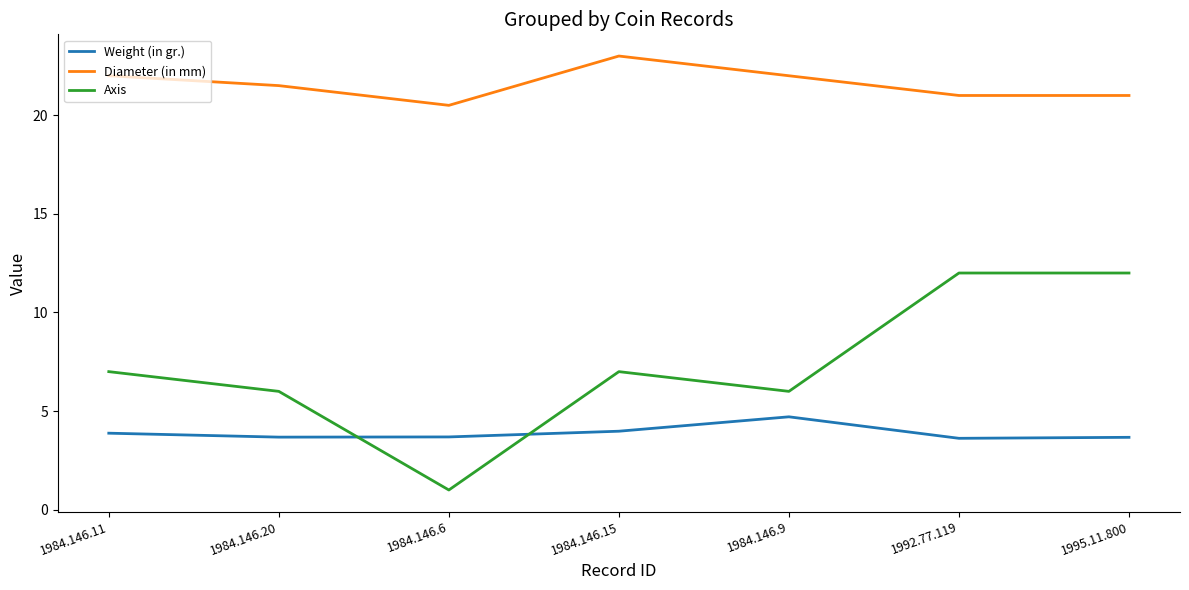

What position from the left is 1984.146.20?

2